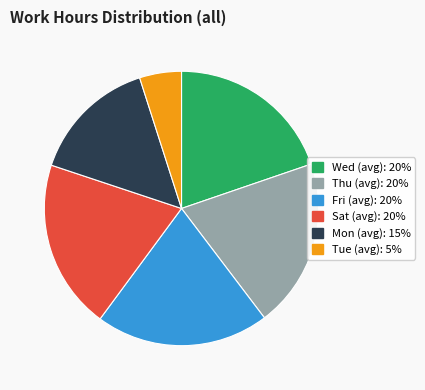

Does any single category account for the majority?

No